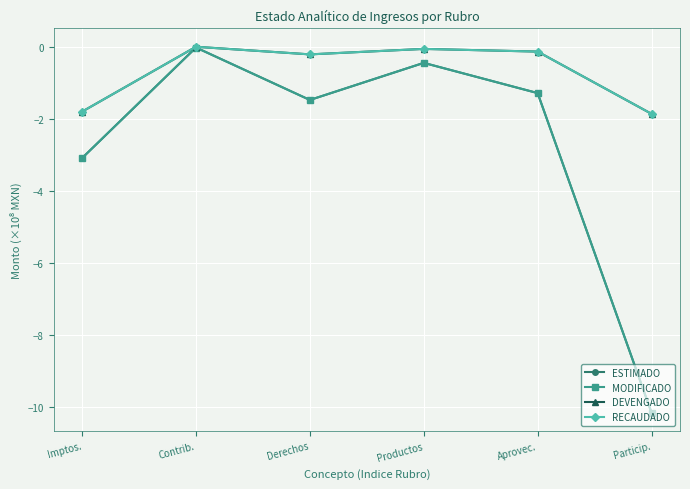

Does the chart display data point markers on the line(s)?

Yes